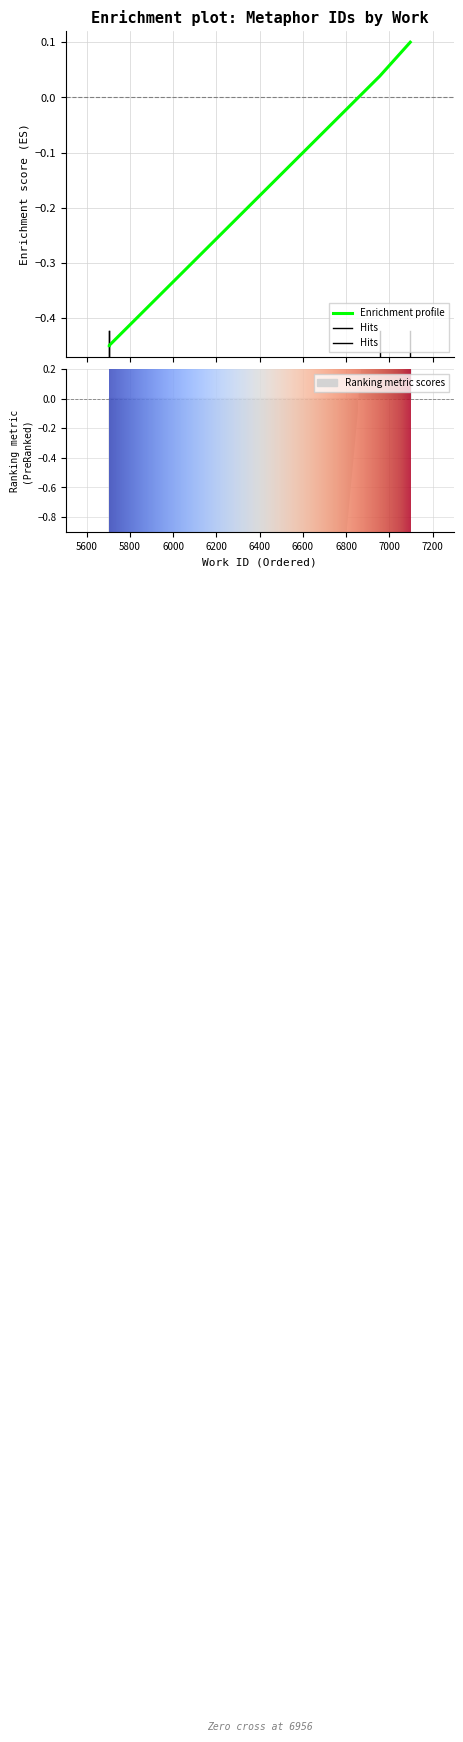

What is the value of the 2nd point from the left?

-0.5